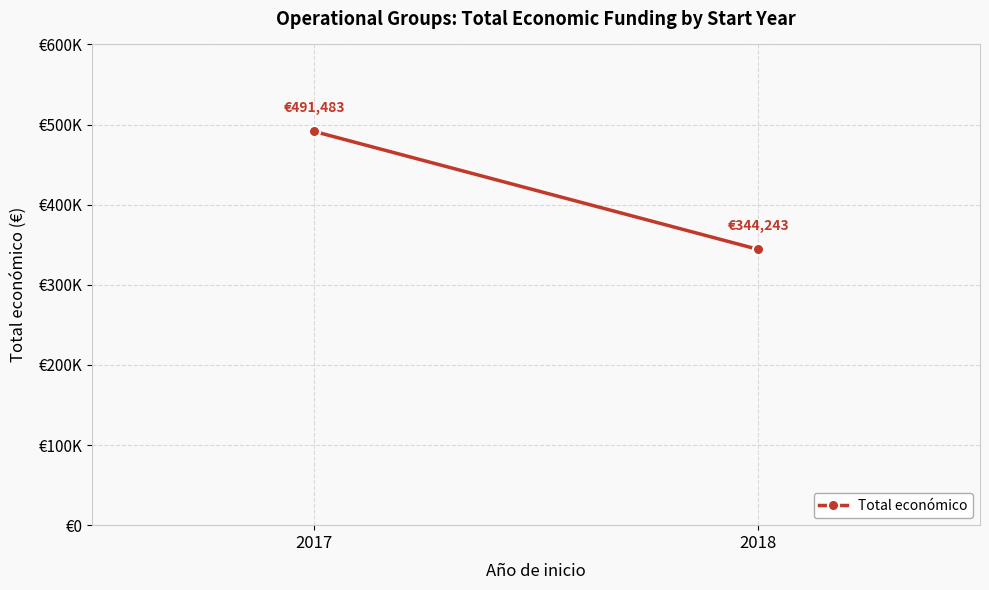

What is the value of the 2nd point from the left?

344243